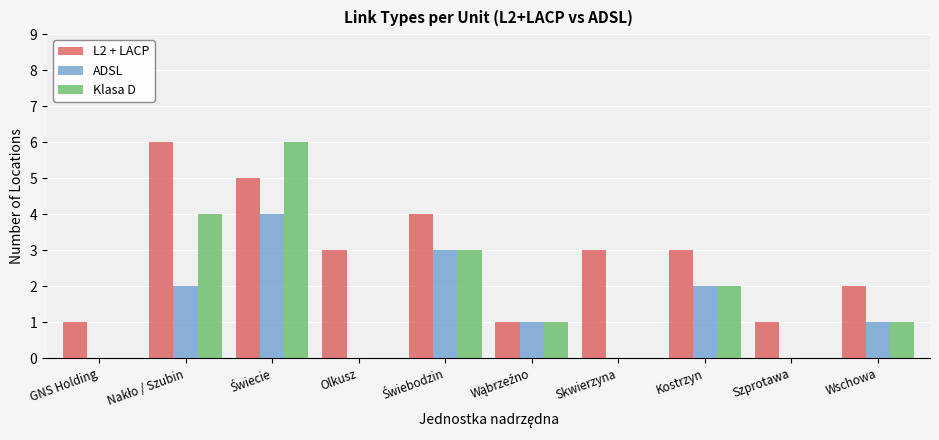

What is the total value across all series at Olkusz?

3